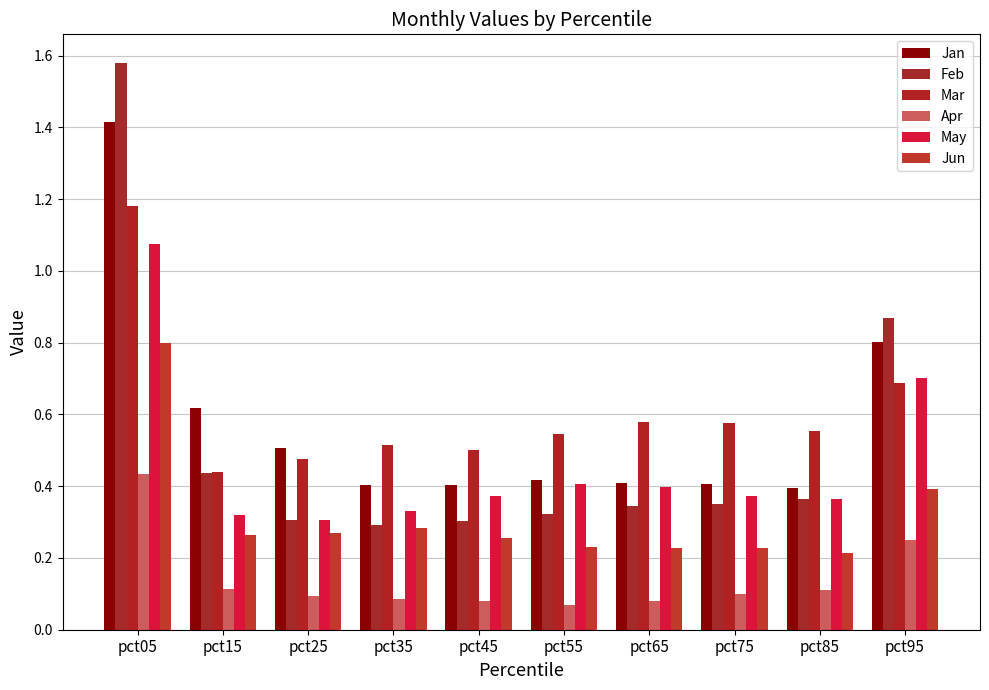

Which category has the lowest value in the Jan series?

pct85